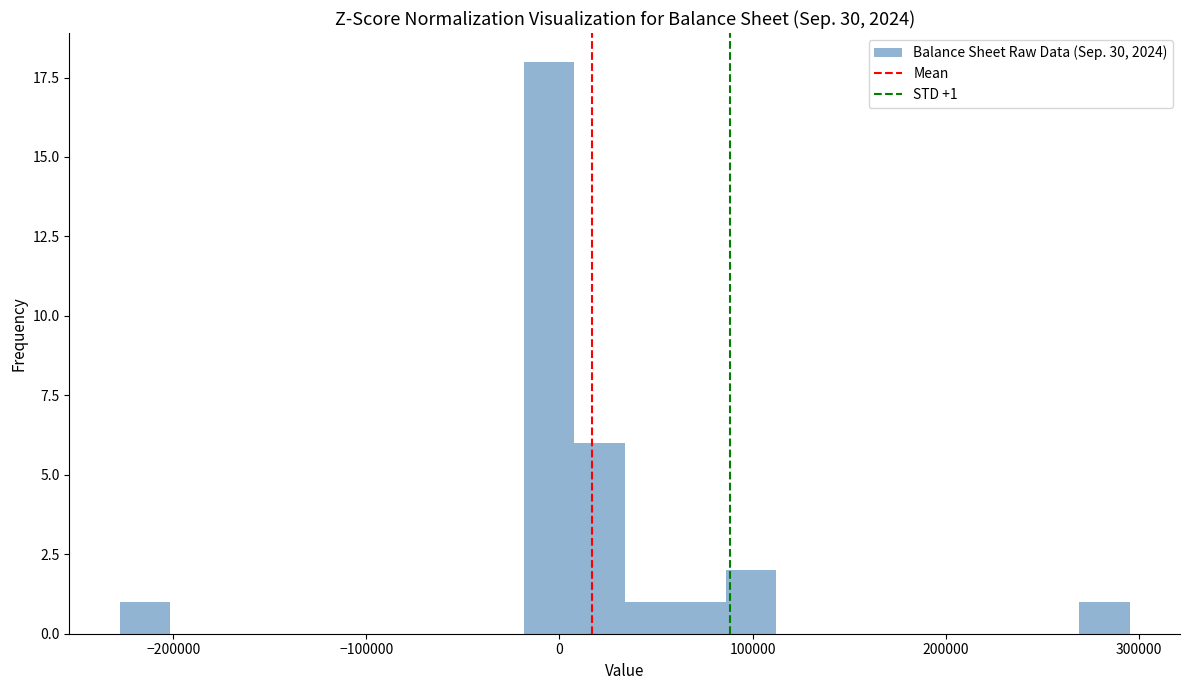

Around what value on the x-axis is the tallest bar? Give the approximate position of its centre, as read against the axis.

-10000